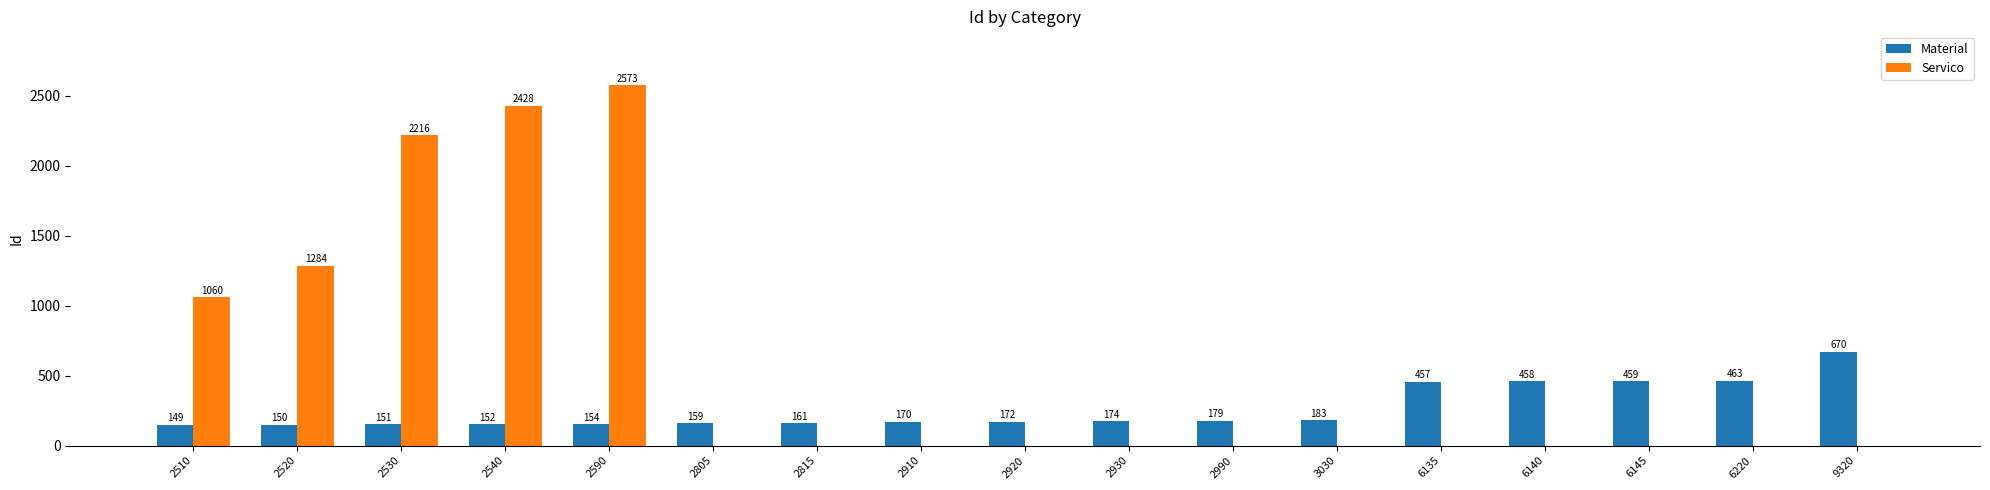

Between 2805 and 6140, which series saw the biggest shift?

Material